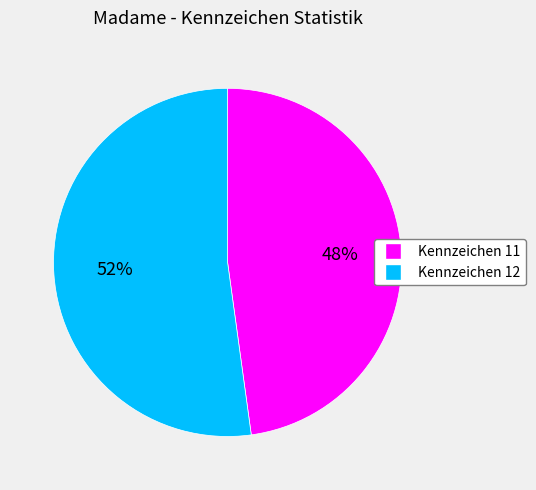

Which category has the biggest portion of the pie?

Kennzeichen 12